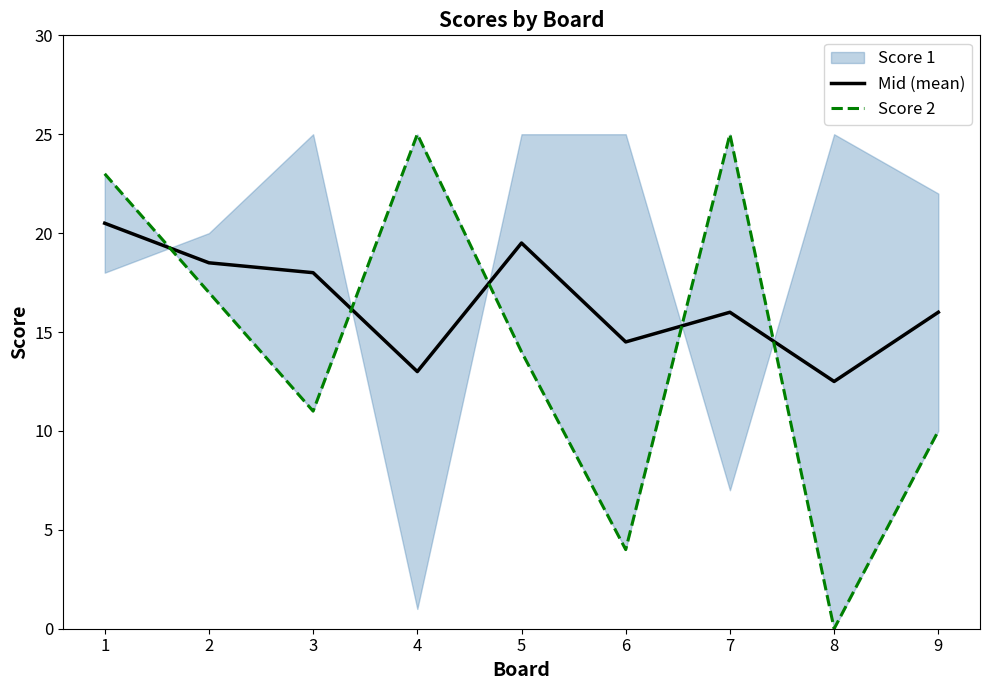

Which series has the largest total across all categories?

Mid (mean)